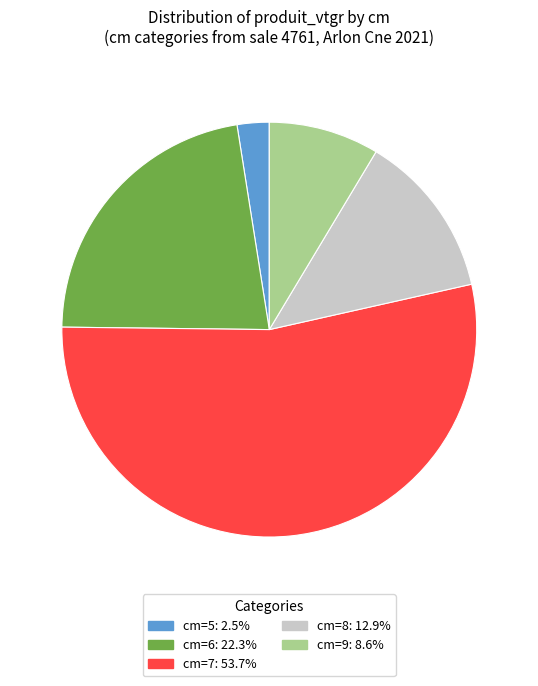

Is there any slice that represents more than half of the pie?

Yes